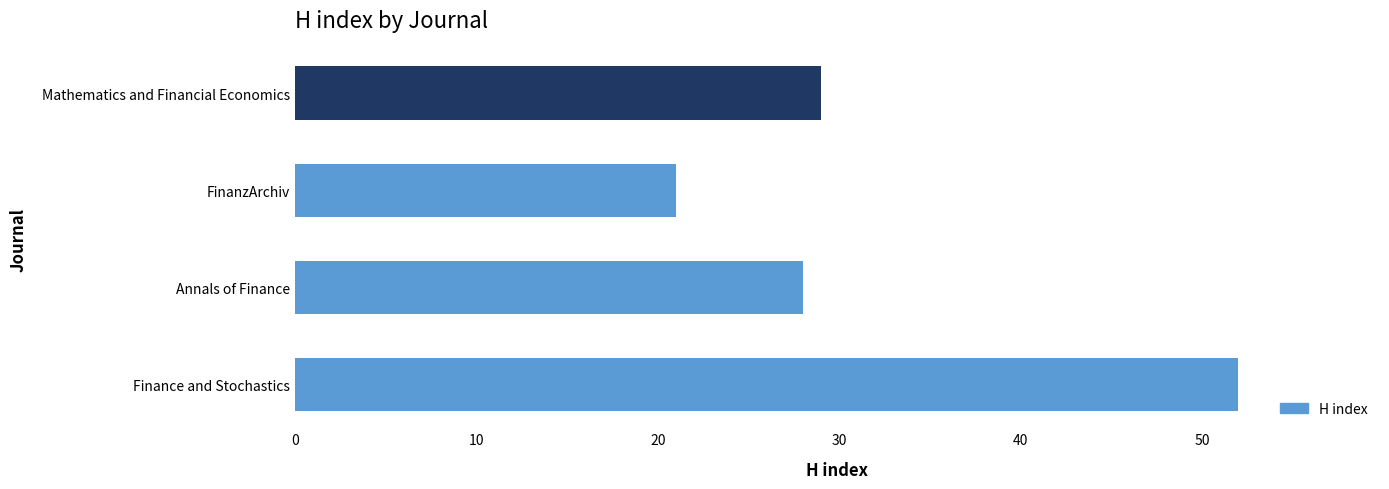

How many series are shown in this chart?

1